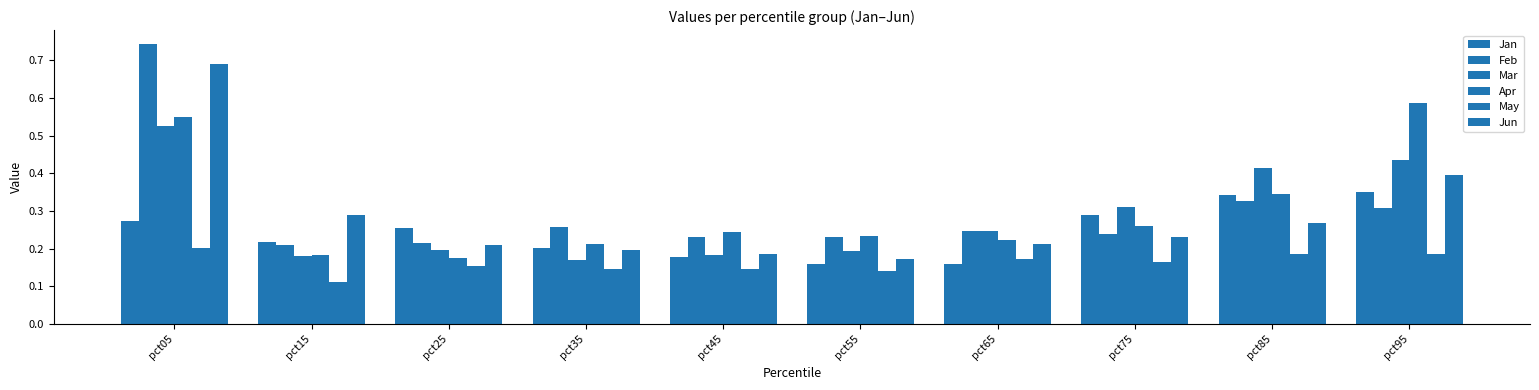

Reading left to right, transcribe all the data shown in this chart.

Jan: pct05=0.3	pct15=0.2	pct25=0.3	pct35=0.2	pct45=0.2	pct55=0.2	pct65=0.2	pct75=0.3	pct85=0.3	pct95=0.4
Feb: pct05=0.7	pct15=0.2	pct25=0.2	pct35=0.3	pct45=0.2	pct55=0.2	pct65=0.2	pct75=0.2	pct85=0.3	pct95=0.3
Mar: pct05=0.5	pct15=0.2	pct25=0.2	pct35=0.2	pct45=0.2	pct55=0.2	pct65=0.2	pct75=0.3	pct85=0.4	pct95=0.4
Apr: pct05=0.5	pct15=0.2	pct25=0.2	pct35=0.2	pct45=0.2	pct55=0.2	pct65=0.2	pct75=0.3	pct85=0.3	pct95=0.6
May: pct05=0.2	pct15=0.1	pct25=0.2	pct35=0.1	pct45=0.1	pct55=0.1	pct65=0.2	pct75=0.2	pct85=0.2	pct95=0.2
Jun: pct05=0.7	pct15=0.3	pct25=0.2	pct35=0.2	pct45=0.2	pct55=0.2	pct65=0.2	pct75=0.2	pct85=0.3	pct95=0.4